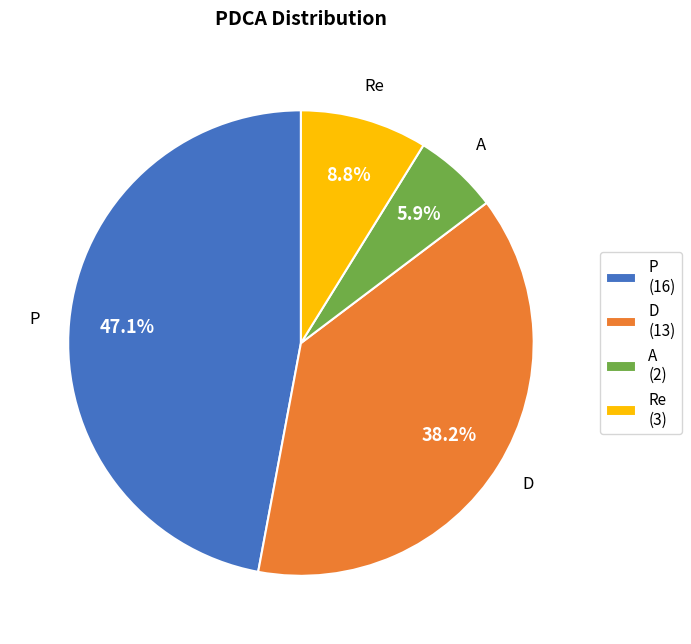

To the nearest percent, what is the difference between the largest and smallest slice percentages?

41%